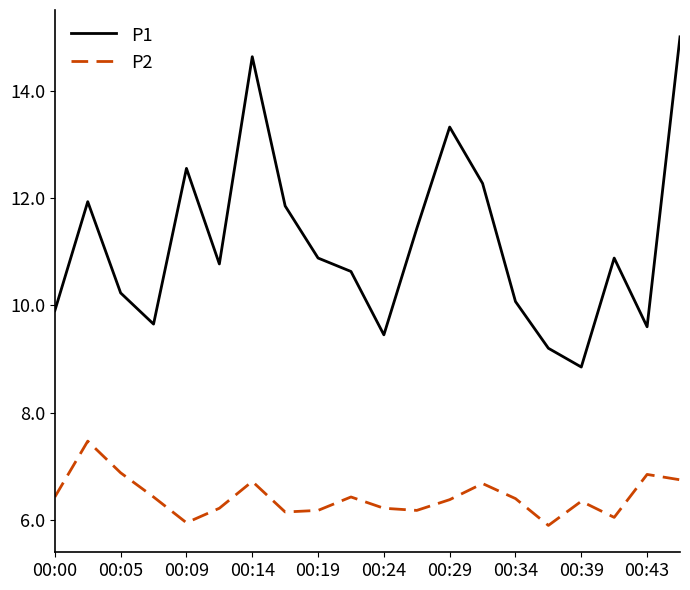

What is the greatest value displayed?

15.0